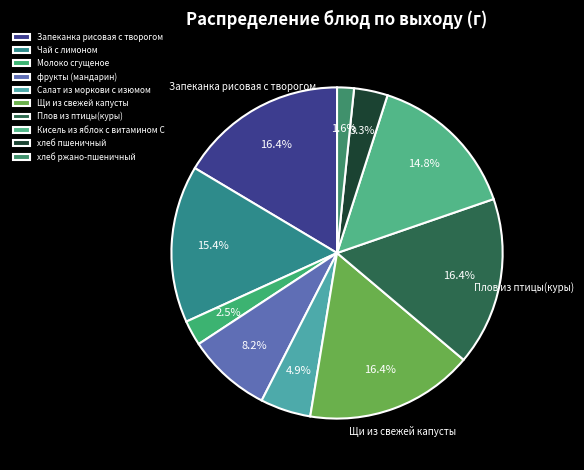

What percentage is the Плов из птицы(куры) slice, to the nearest percent?

16%